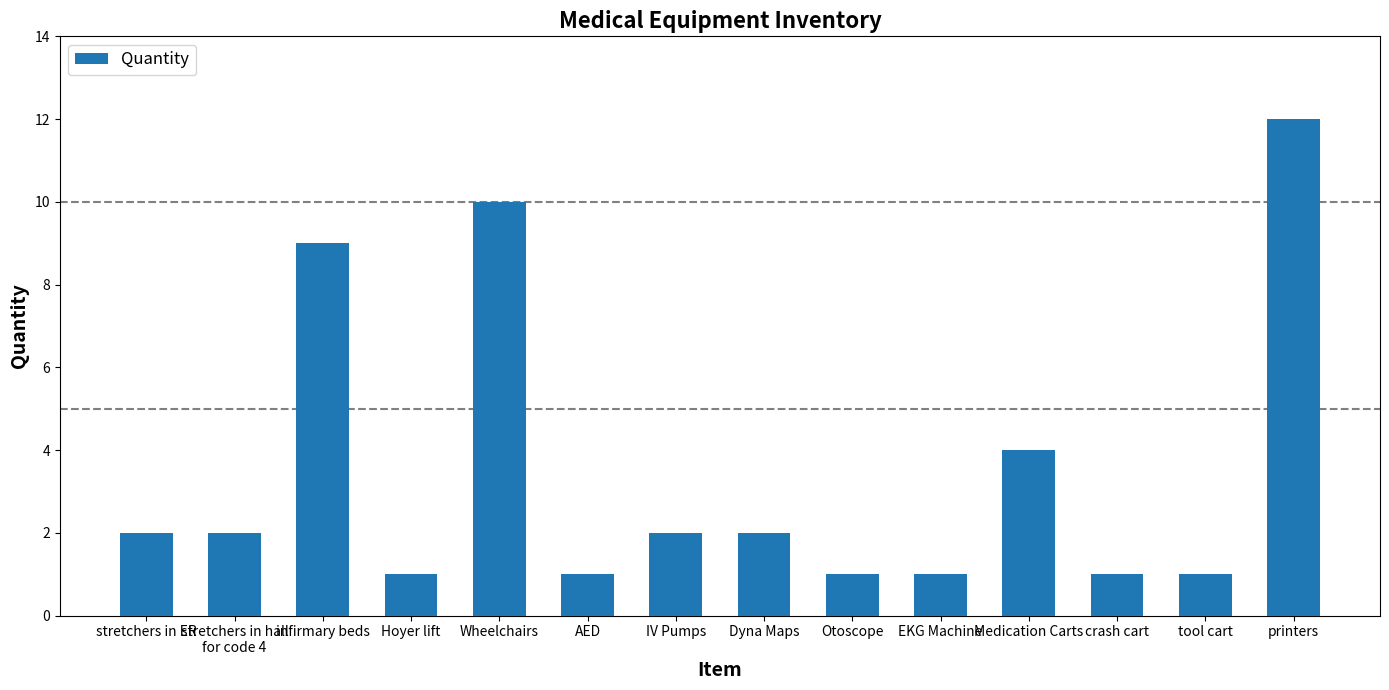

What position from the left is infirmary beds?

3